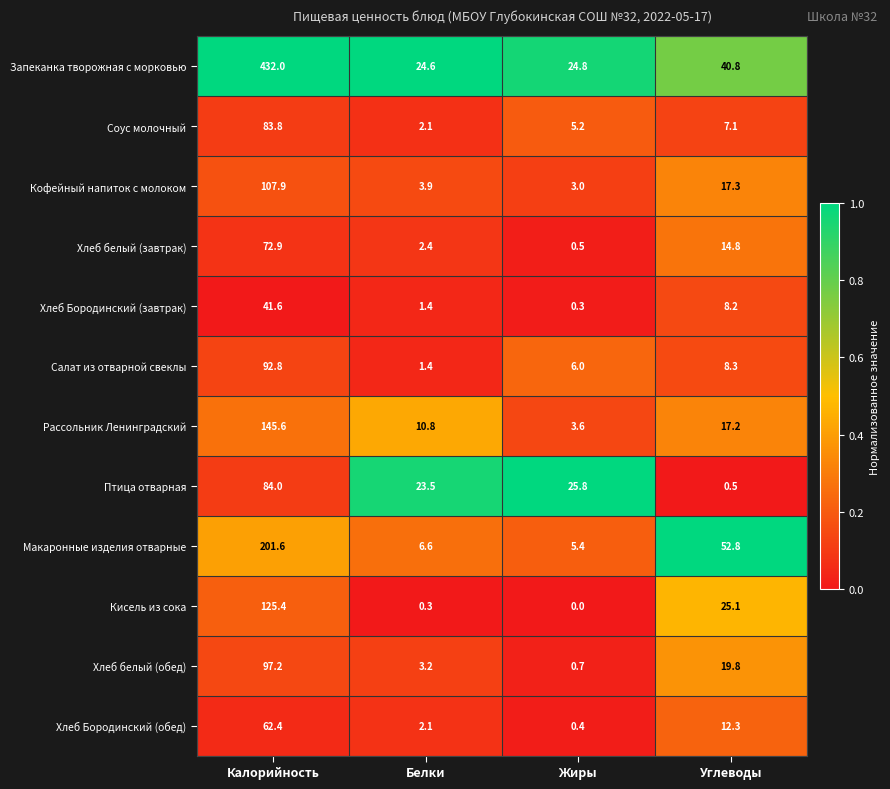

What is the spread (max minus min) of values at Углеводы?

52.3